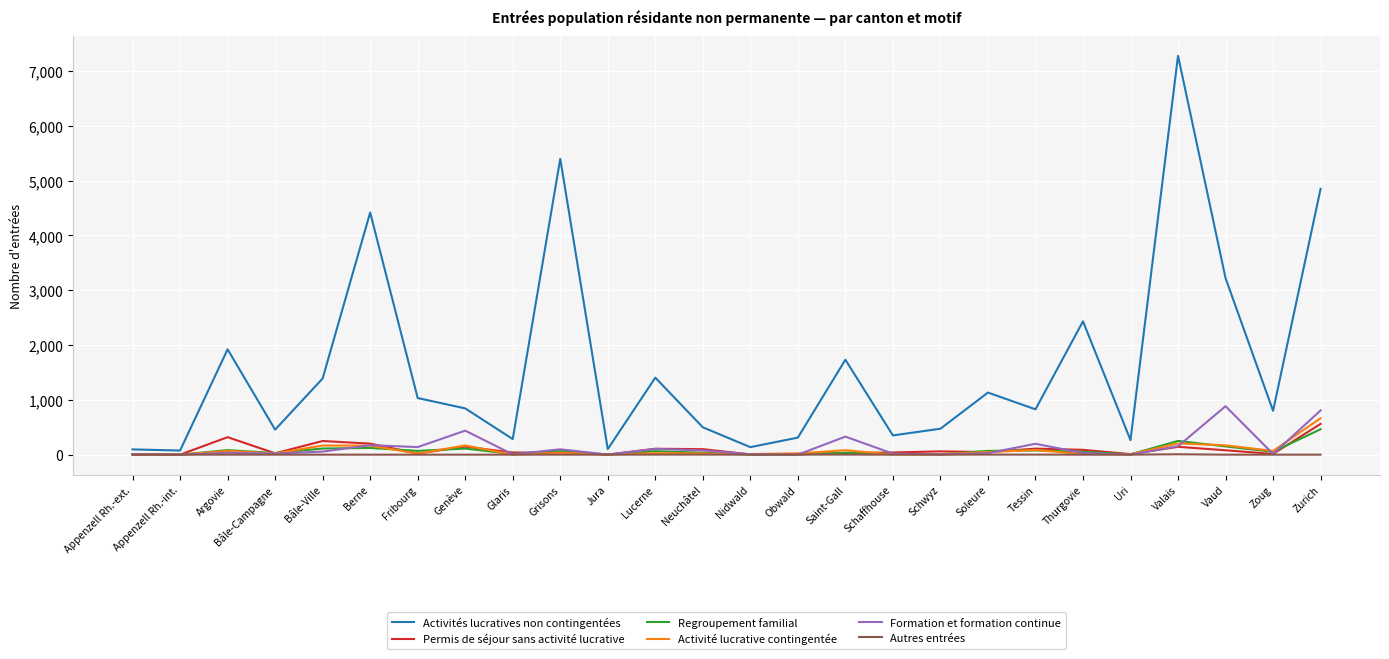

Is it true that Activités lucratives non contingentées equals 7241 at Zurich?

False